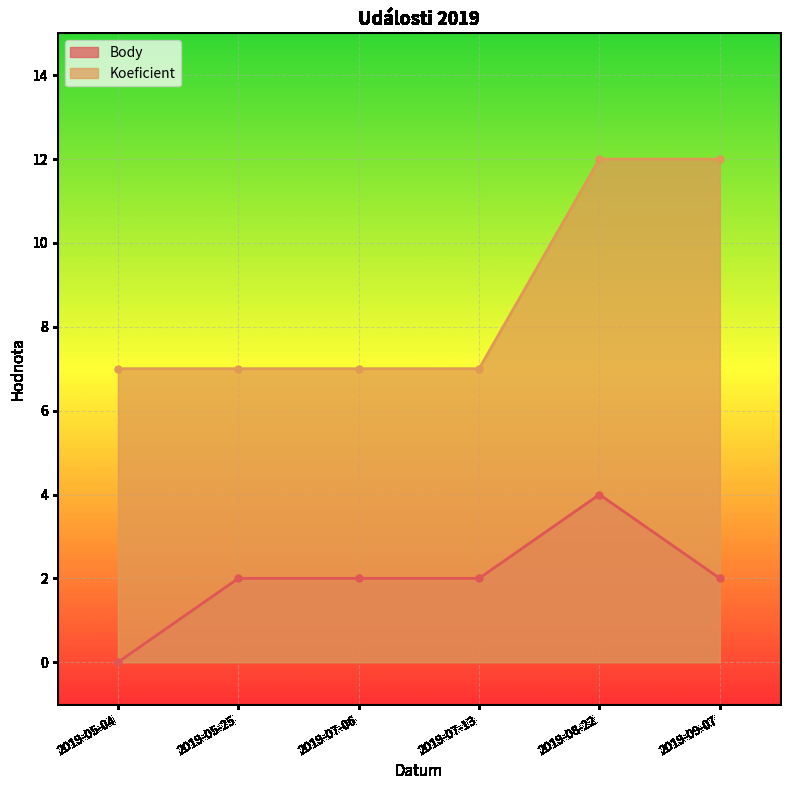

True or false: Body and Koeficient cross at least once.

False